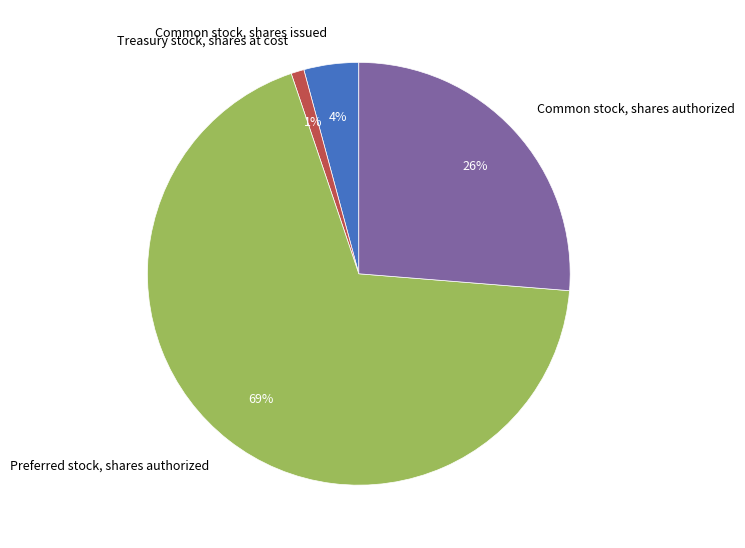

Rank the categories by value from lowest to highest.

Treasury stock, shares at cost, Common stock, shares issued, Common stock, shares authorized, Preferred stock, shares authorized